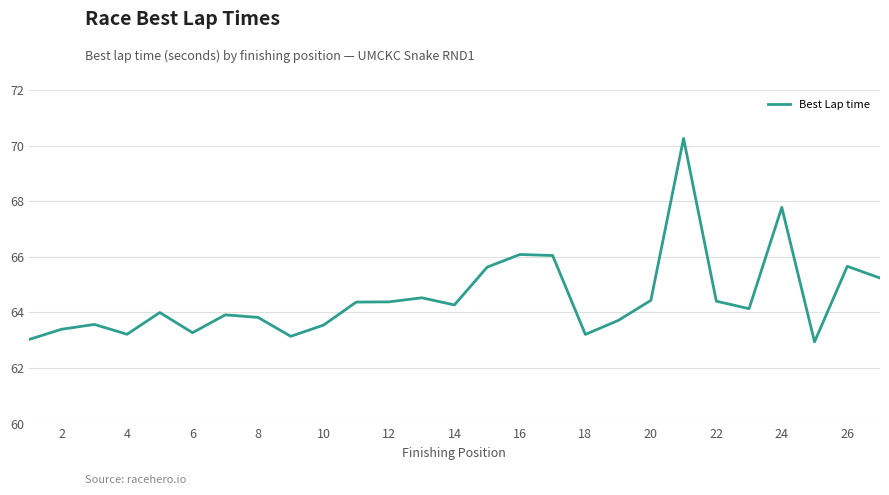

What is the difference between the maximum and minimum values?

7.3